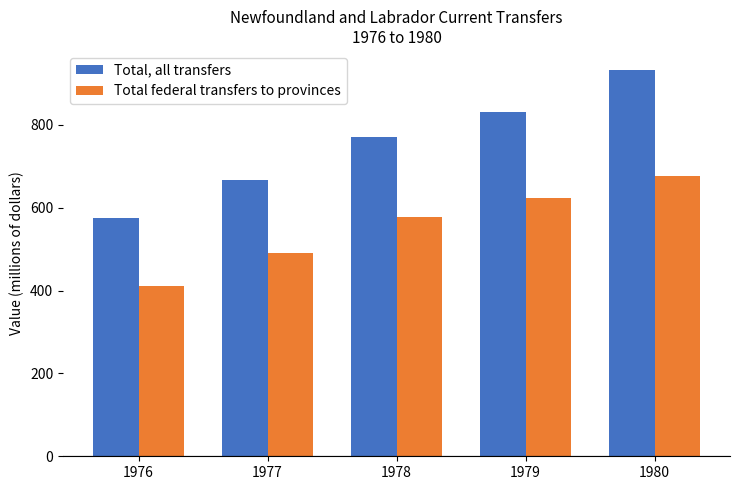

Which series has the largest range (max minus min)?

Total, all transfers